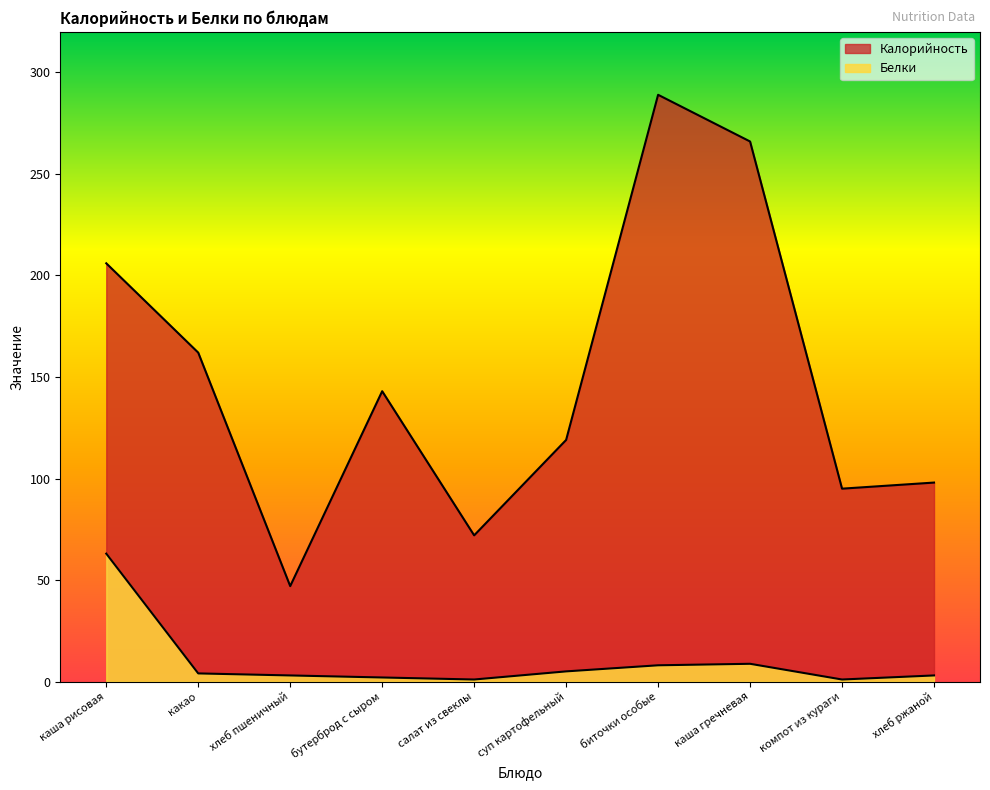

How many lines are shown in the chart?

2